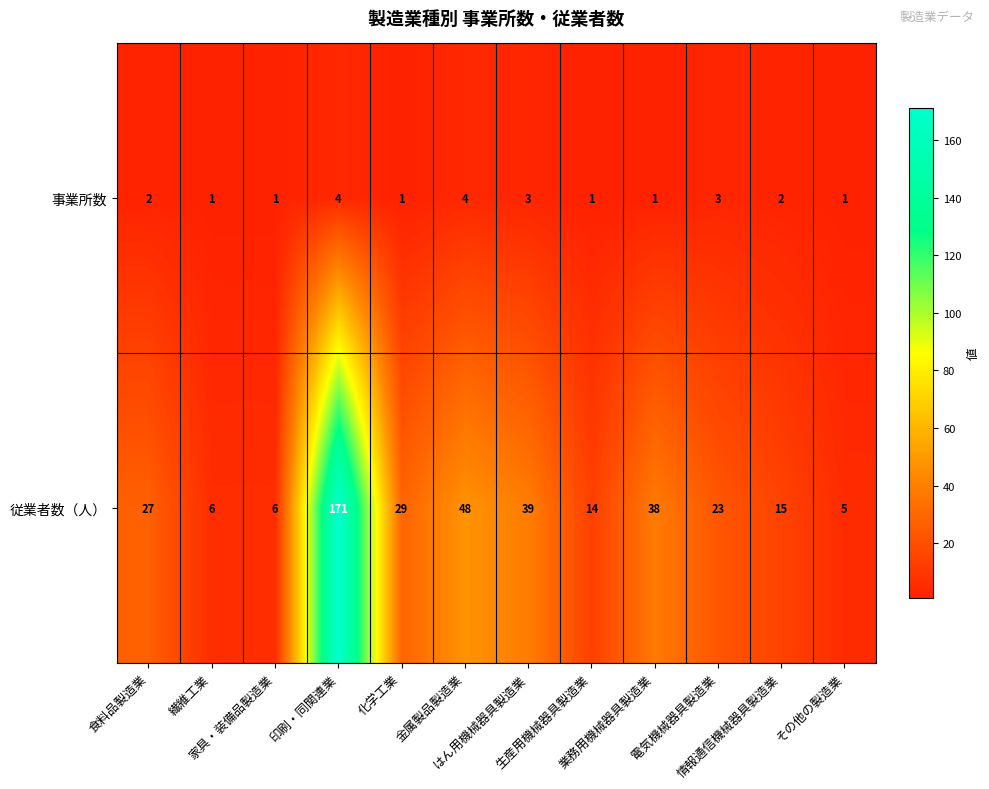

Which series has the largest total across all categories?

従業者数（人）